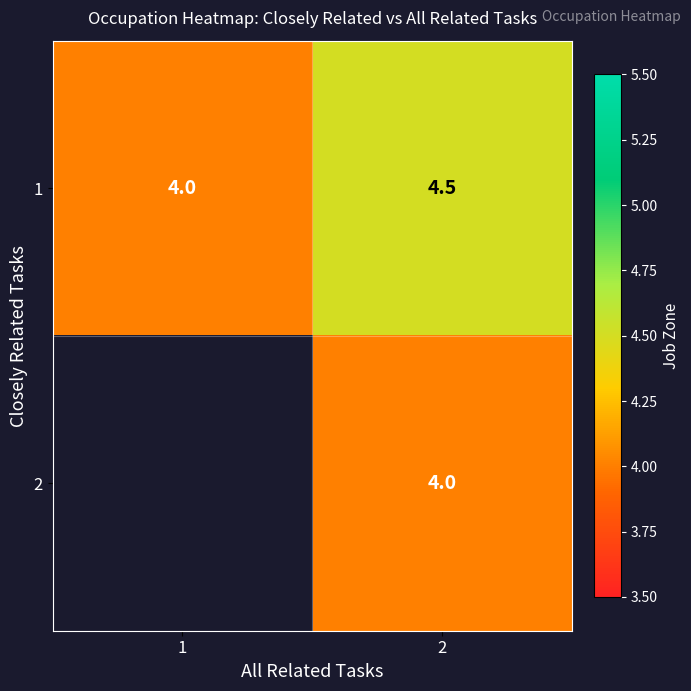

List the labels in order of 1 value, largest first.

2, 1